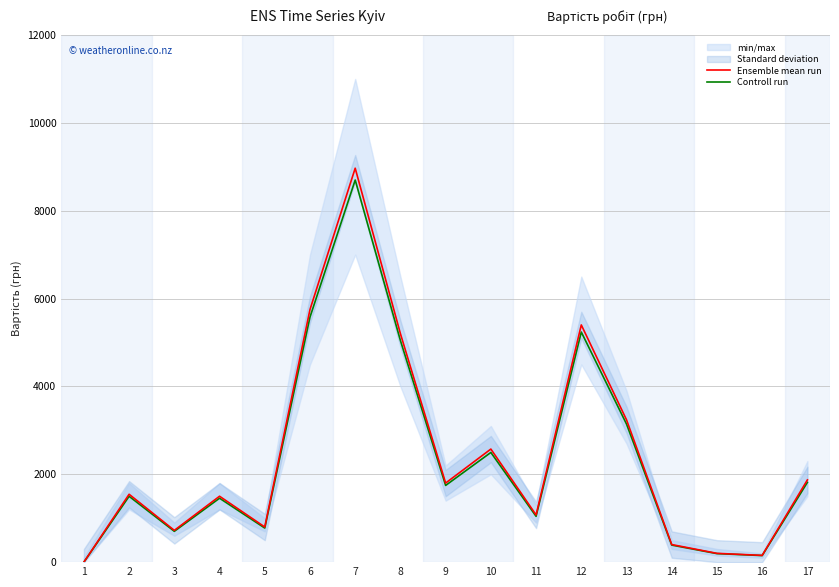

What is the value of the Ensemble mean run point at the 3rd from the left?

723.1